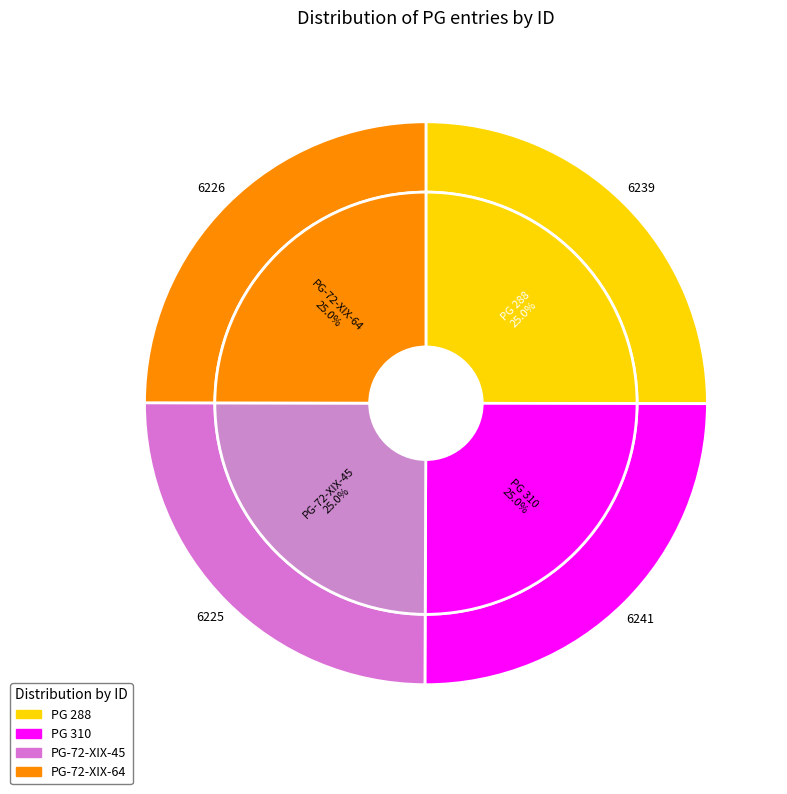

What is the ratio of the value at PG-72-XIX-45 to the value at PG 310?

1.0